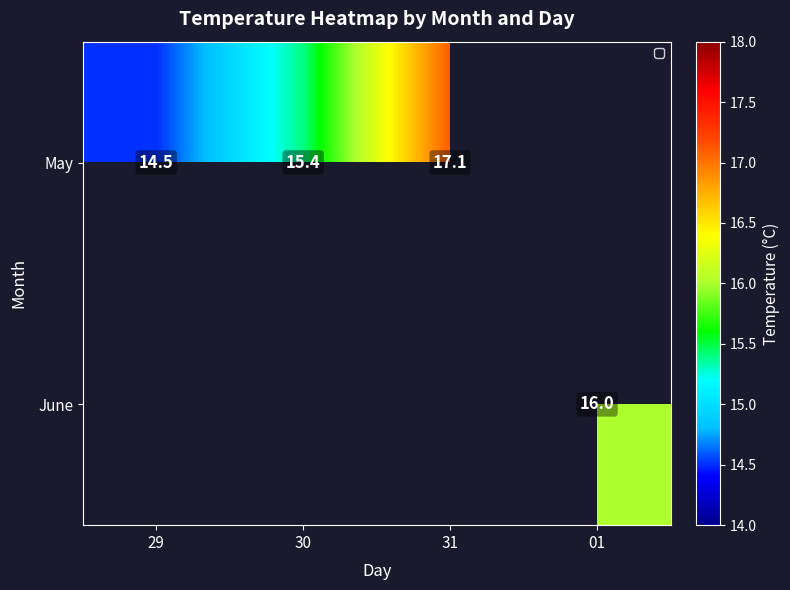

True or false: May has a value of 22.6 at 30.

False